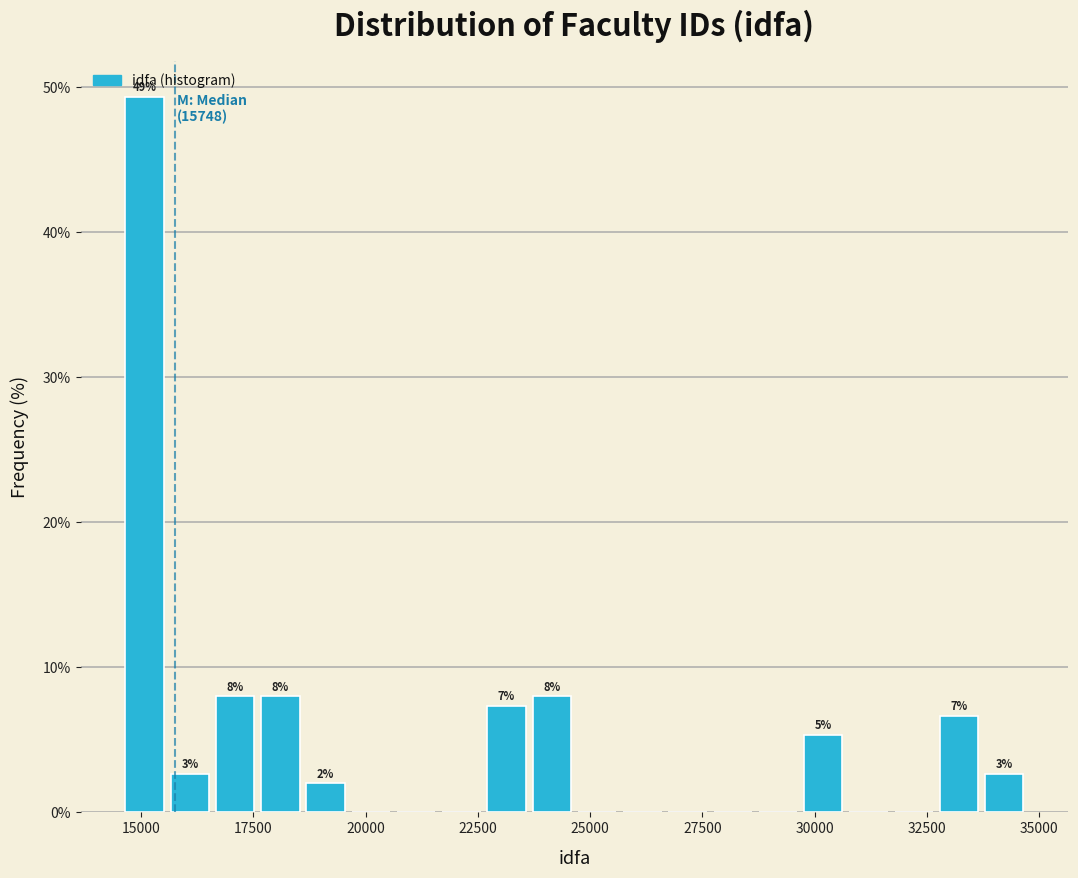

Read against the x-axis, roughly where is the centre of the tallest bar?

15000